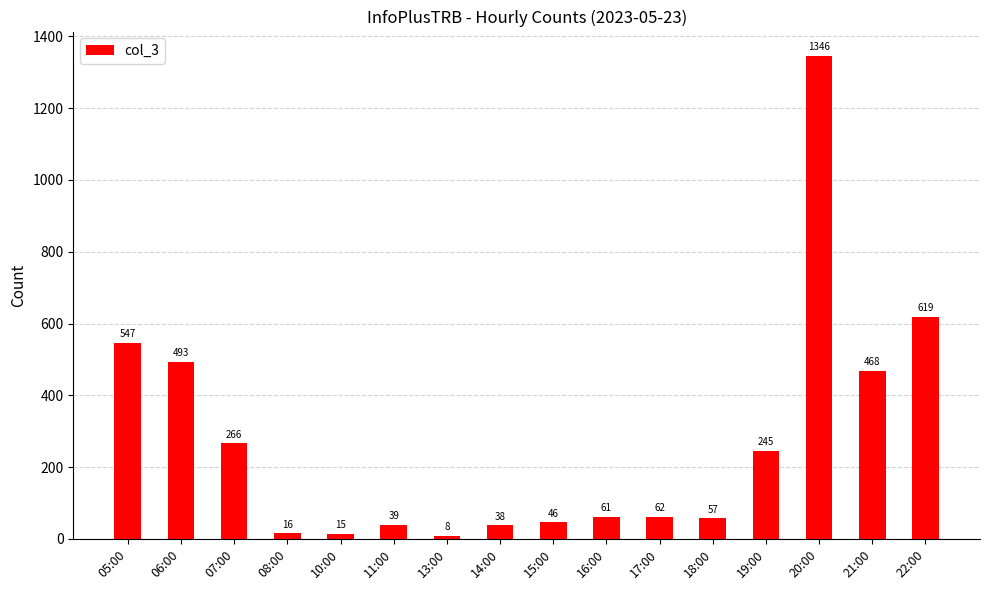

What is the label of the 1st bar from the left?

05:00